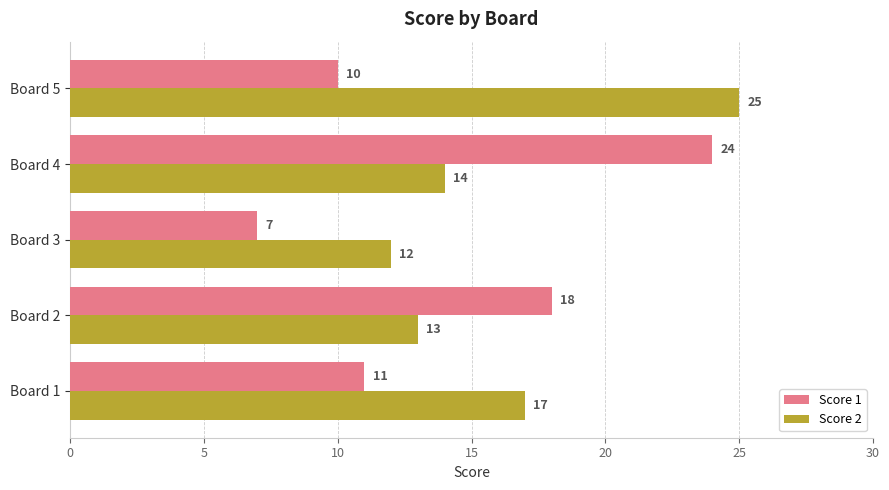

True or false: Score 2 has a value of 17 at Board 1.

True